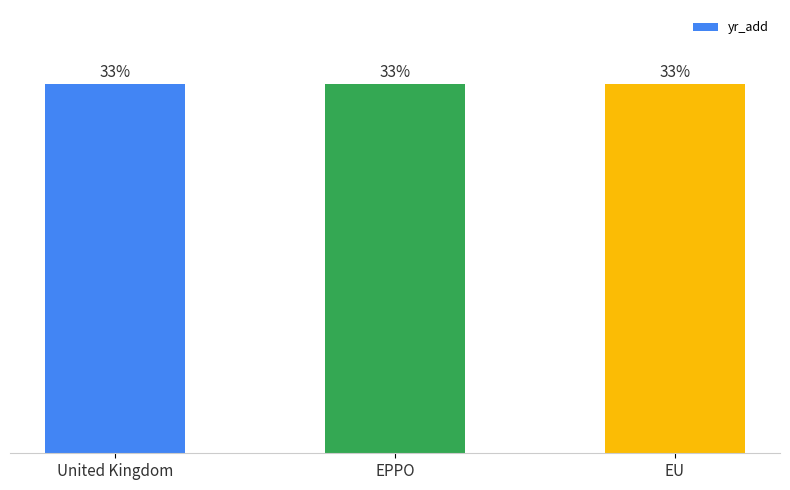

Does the chart contain any negative values?

No